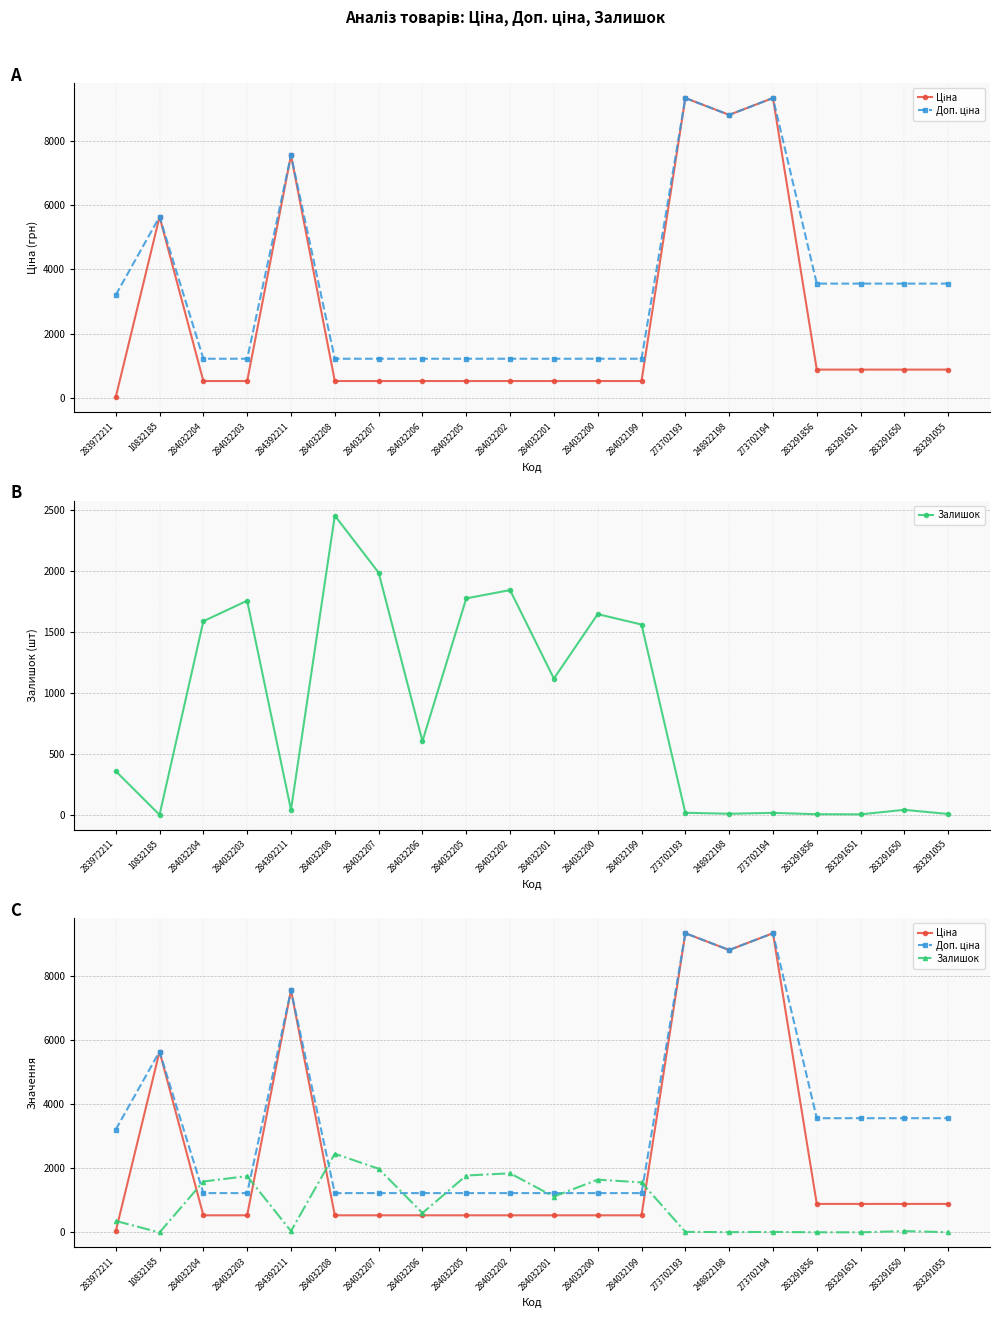

What are all the series names shown in the legend?

Ціна, Доп. ціна, Залишок